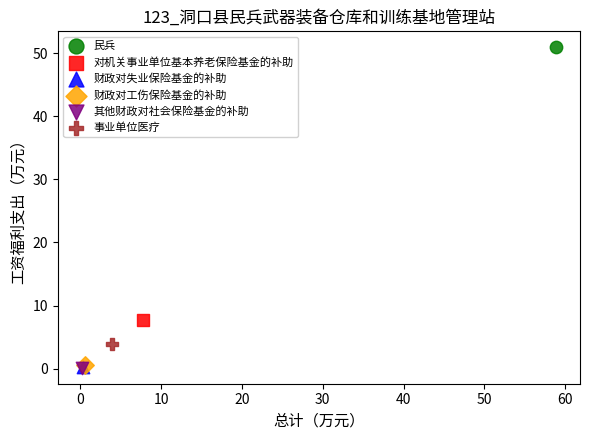

What are all the series names shown in the legend?

民兵, 对机关事业单位基本养老保险基金的补助, 财政对失业保险基金的补助, 财政对工伤保险基金的补助, 其他财政对社会保险基金的补助, 事业单位医疗